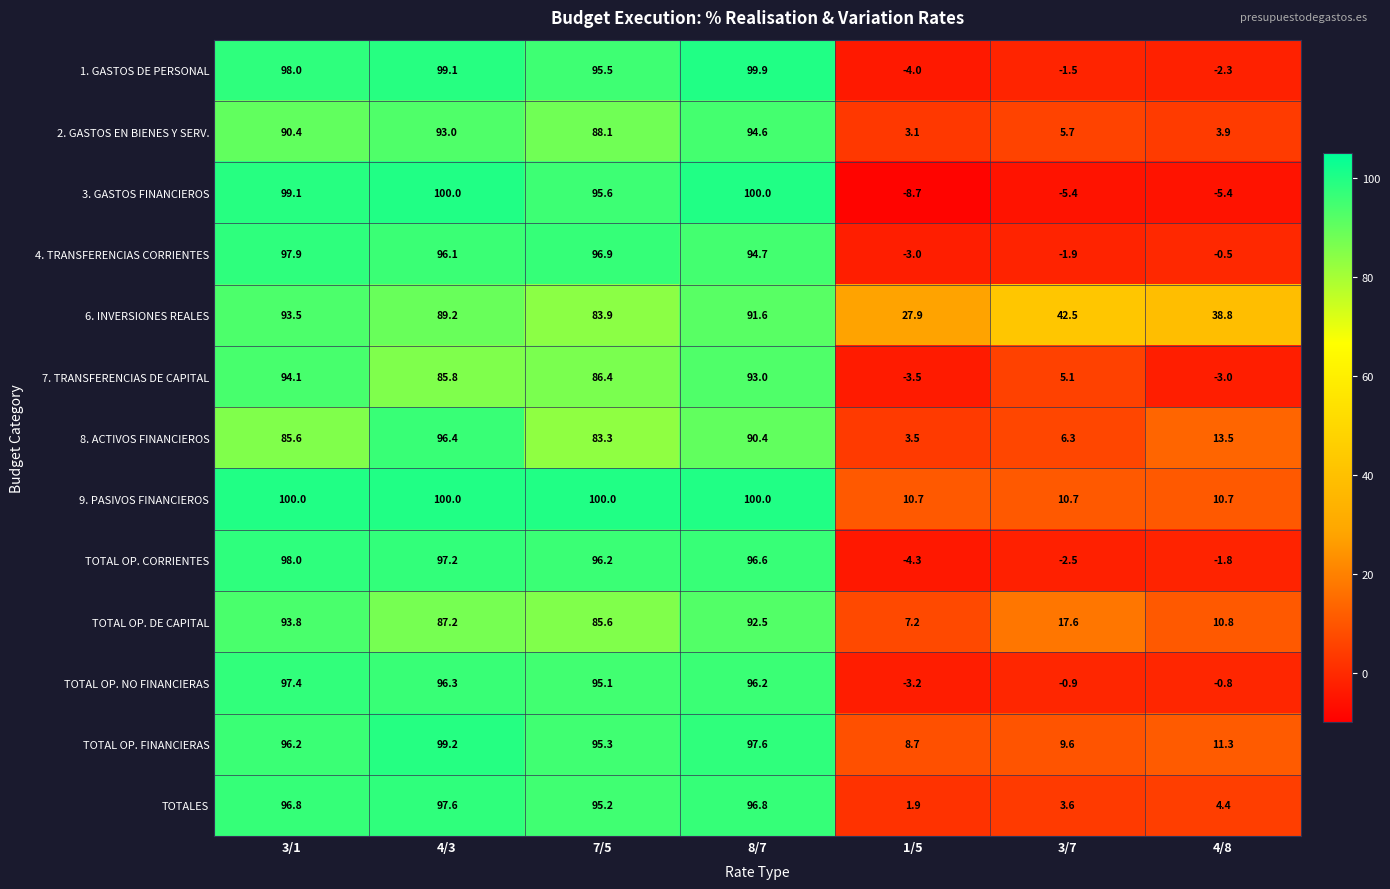

True or false: 6. INVERSIONES REALES has a value of 38.8 at 4/8.

True